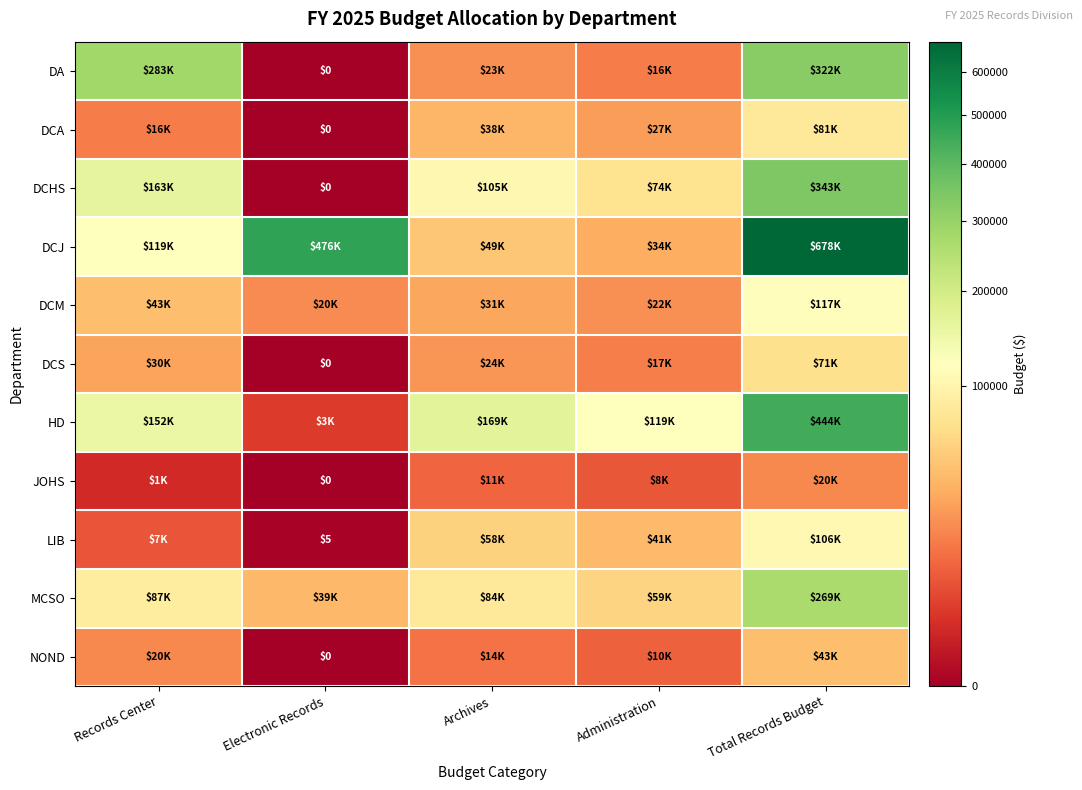

How many positive values does the DCS series have?

4